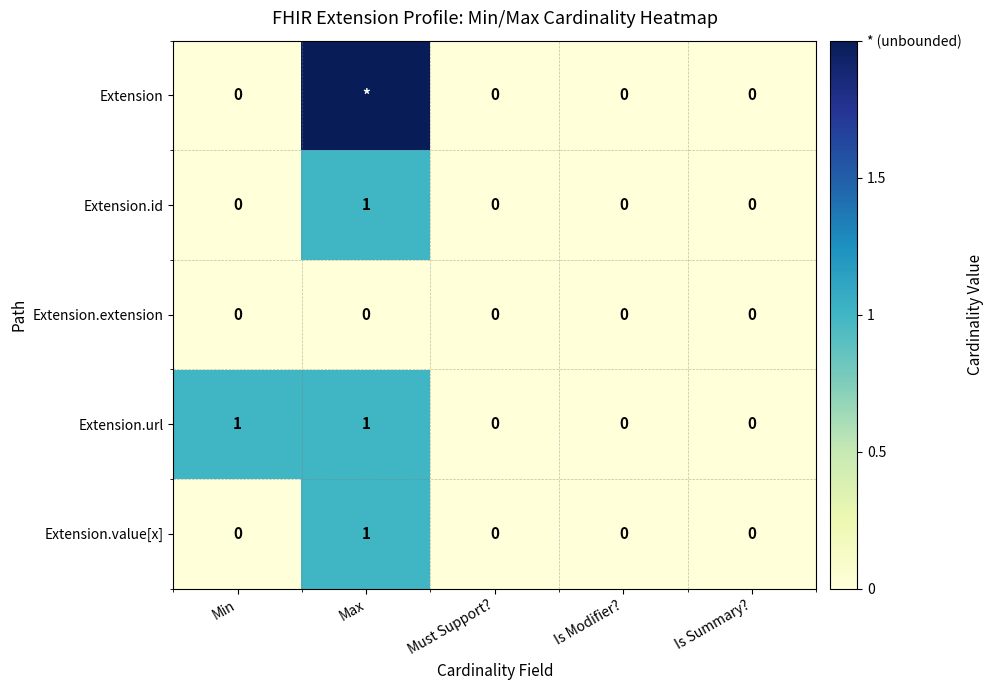

Which category has the lowest value across all series?

Min